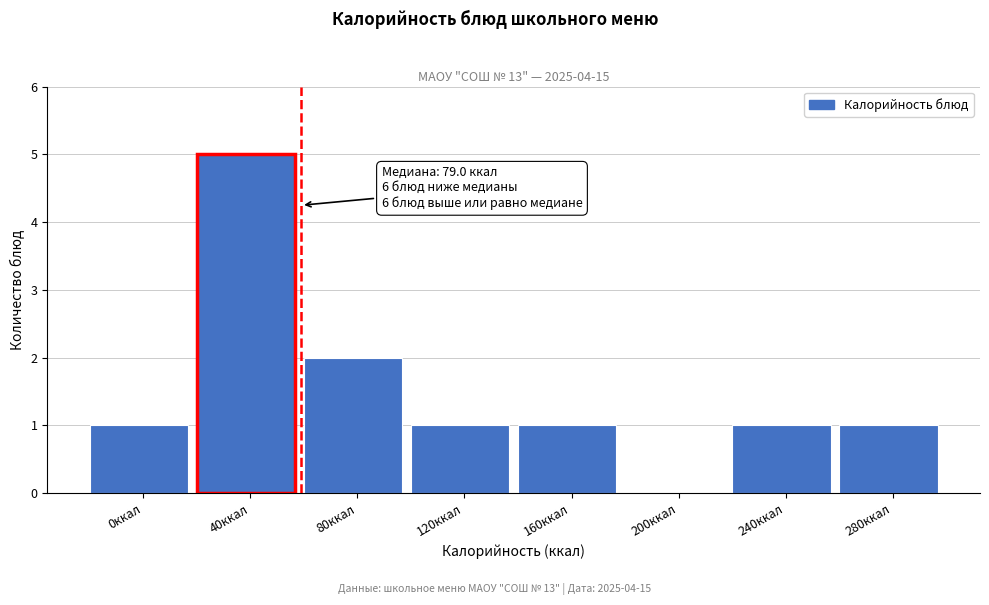

Reading left to right, what are all the values shown in this chart?

0ккал=1	40ккал=5	80ккал=2	120ккал=1	160ккал=1	200ккал=0	240ккал=1	280ккал=1